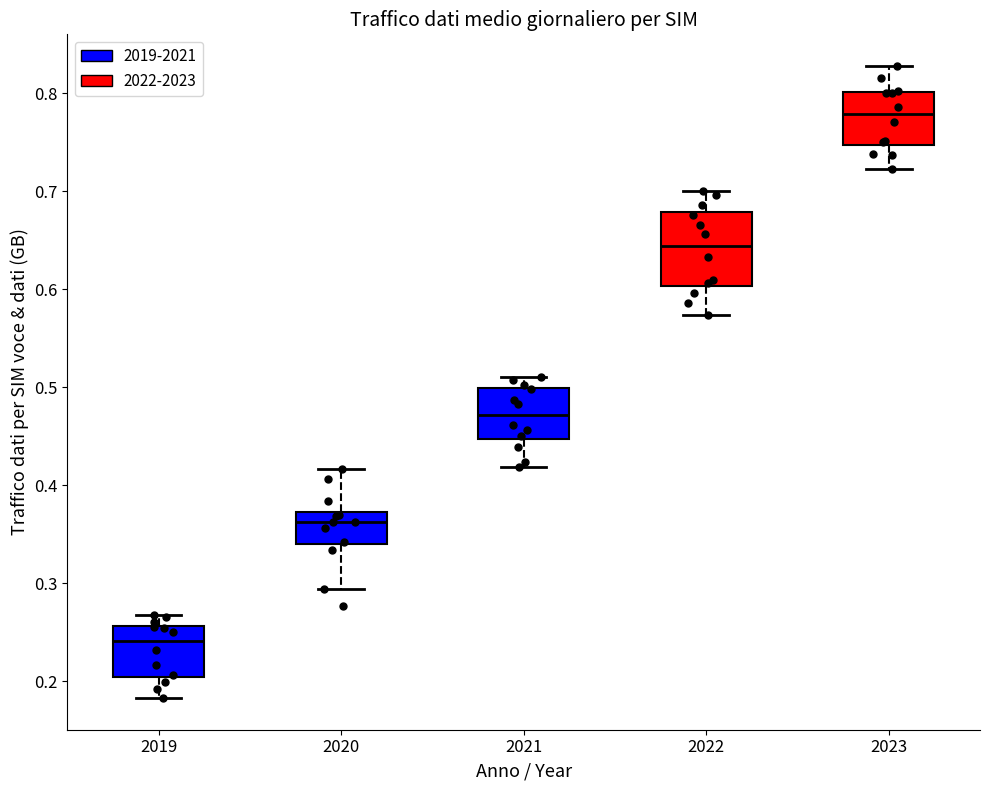

Which box's median line is the highest?

2023